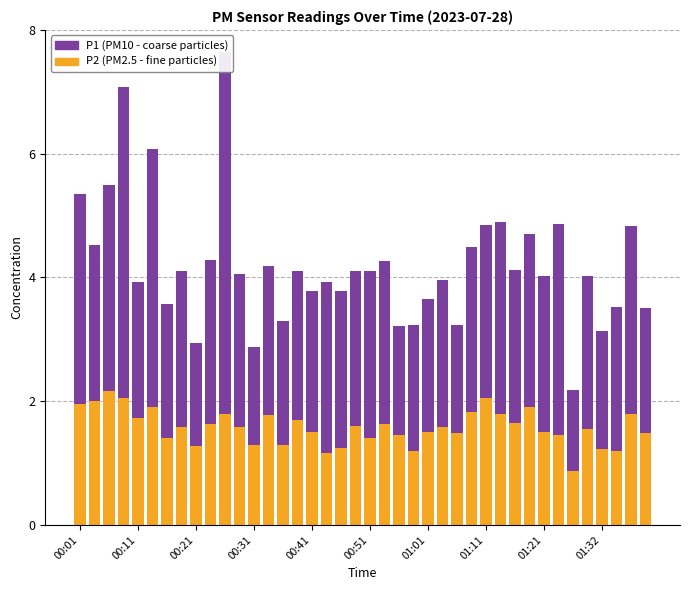

Is it true that P2 (PM2.5) equals 0.6 at 14?

False